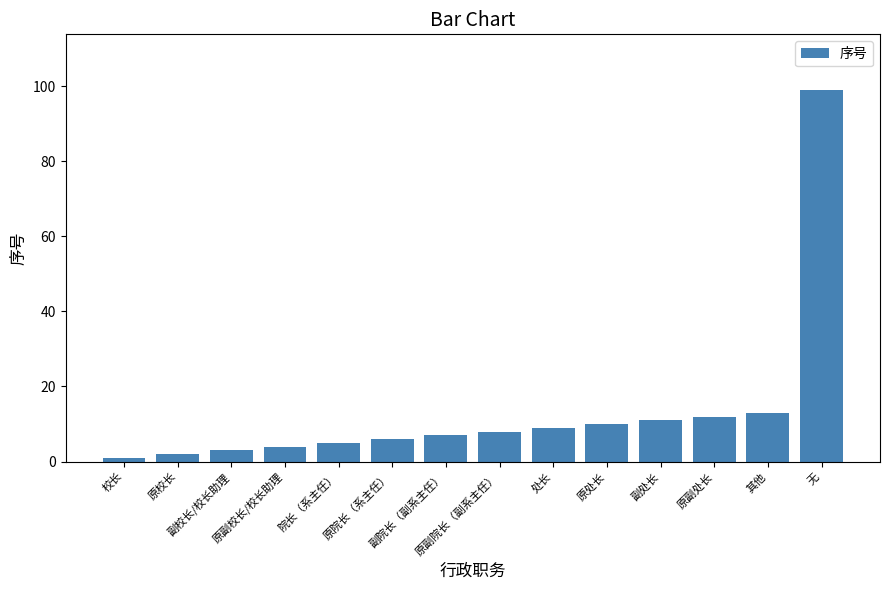

Rank the categories by value from lowest to highest.

校长, 原校长, 副校长/校长助理, 原副校长/校长助理, 院长（系主任）, 原院长（系主任）, 副院长（副系主任）, 原副院长（副系主任）, 处长, 原处长, 副处长, 原副处长, 其他, 无